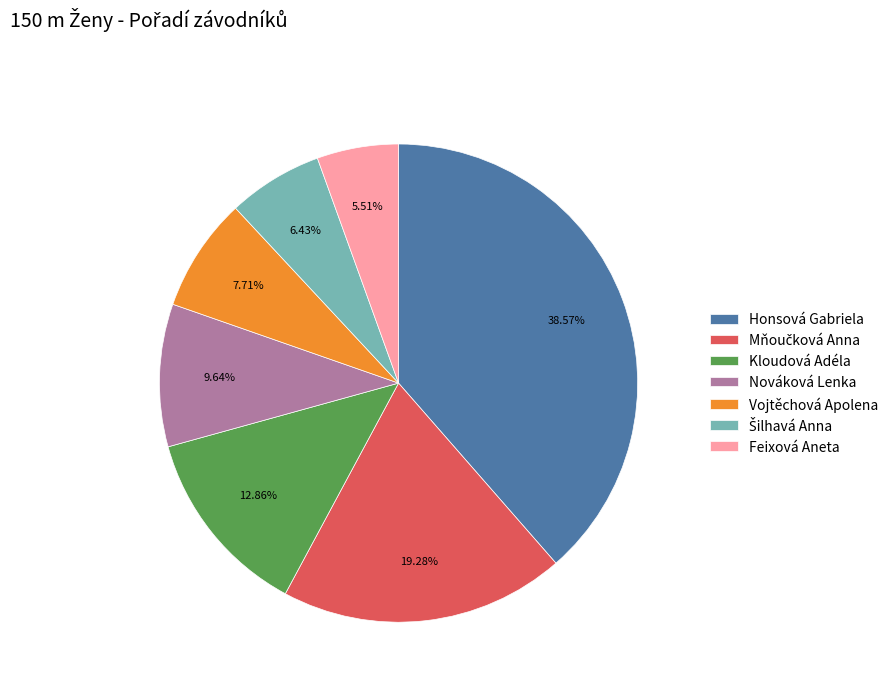

Between Nováková Lenka and Kloudová Adéla, which is larger?

Kloudová Adéla